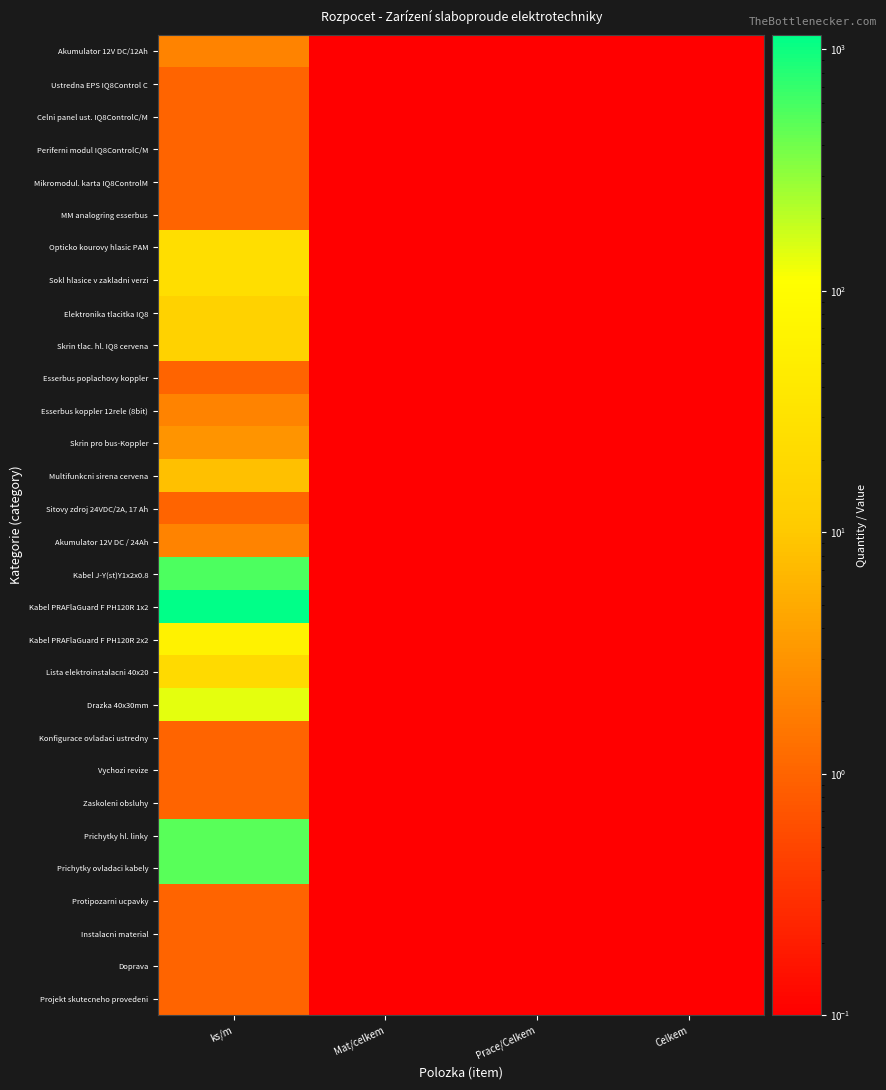

Reading left to right, what are all the values shown in this chart?

Akumulator 12V DC/12Ah: ks/m=2.0	Mat/celkem=0.1	Prace/Celkem=0.1	Celkem=0.1
Ustredna EPS IQ8Control C: ks/m=1.0	Mat/celkem=0.1	Prace/Celkem=0.1	Celkem=0.1
Celni panel ust. IQ8ControlC/M: ks/m=1.0	Mat/celkem=0.1	Prace/Celkem=0.1	Celkem=0.1
Periferni modul IQ8ControlC/M: ks/m=1.0	Mat/celkem=0.1	Prace/Celkem=0.1	Celkem=0.1
Mikromodul. karta IQ8ControlM: ks/m=1.0	Mat/celkem=0.1	Prace/Celkem=0.1	Celkem=0.1
MM analogring esserbus: ks/m=1.0	Mat/celkem=0.1	Prace/Celkem=0.1	Celkem=0.1
Opticko kourovy hlasic PAM: ks/m=25.0	Mat/celkem=0.1	Prace/Celkem=0.1	Celkem=0.1
Sokl hlasice v zakladni verzi: ks/m=25.0	Mat/celkem=0.1	Prace/Celkem=0.1	Celkem=0.1
Elektronika tlacitka IQ8: ks/m=14.0	Mat/celkem=0.1	Prace/Celkem=0.1	Celkem=0.1
Skrin tlac. hl. IQ8 cervena: ks/m=14.0	Mat/celkem=0.1	Prace/Celkem=0.1	Celkem=0.1
Esserbus poplachovy koppler: ks/m=1.0	Mat/celkem=0.1	Prace/Celkem=0.1	Celkem=0.1
Esserbus koppler 12rele (8bit): ks/m=2.0	Mat/celkem=0.1	Prace/Celkem=0.1	Celkem=0.1
Skrin pro bus-Koppler: ks/m=3.0	Mat/celkem=0.1	Prace/Celkem=0.1	Celkem=0.1
Multifunkcni sirena cervena: ks/m=8.0	Mat/celkem=0.1	Prace/Celkem=0.1	Celkem=0.1
Sitovy zdroj 24VDC/2A, 17 Ah: ks/m=1.0	Mat/celkem=0.1	Prace/Celkem=0.1	Celkem=0.1
Akumulator 12V DC / 24Ah: ks/m=2.0	Mat/celkem=0.1	Prace/Celkem=0.1	Celkem=0.1
Kabel J-Y(st)Y1x2x0.8: ks/m=570.0	Mat/celkem=0.1	Prace/Celkem=0.1	Celkem=0.1
Kabel PRAFlaGuard F PH120R 1x2: ks/m=1145.0	Mat/celkem=0.1	Prace/Celkem=0.1	Celkem=0.1
Kabel PRAFlaGuard F PH120R 2x2: ks/m=60.0	Mat/celkem=0.1	Prace/Celkem=0.1	Celkem=0.1
Lista elektroinstalacni 40x20: ks/m=20.0	Mat/celkem=0.1	Prace/Celkem=0.1	Celkem=0.1
Drazka 40x30mm: ks/m=140.0	Mat/celkem=0.1	Prace/Celkem=0.1	Celkem=0.1
Konfigurace ovladaci ustredny: ks/m=1.0	Mat/celkem=0.1	Prace/Celkem=0.1	Celkem=0.1
Vychozi revize: ks/m=1.0	Mat/celkem=0.1	Prace/Celkem=0.1	Celkem=0.1
Zaskoleni obsluhy: ks/m=1.0	Mat/celkem=0.1	Prace/Celkem=0.1	Celkem=0.1
Prichytky hl. linky: ks/m=500.0	Mat/celkem=0.1	Prace/Celkem=0.1	Celkem=0.1
Prichytky ovladaci kabely: ks/m=500.0	Mat/celkem=0.1	Prace/Celkem=0.1	Celkem=0.1
Protipozarni ucpavky: ks/m=1.0	Mat/celkem=0.1	Prace/Celkem=0.1	Celkem=0.1
Instalacni material: ks/m=1.0	Mat/celkem=0.1	Prace/Celkem=0.1	Celkem=0.1
Doprava: ks/m=1.0	Mat/celkem=0.1	Prace/Celkem=0.1	Celkem=0.1
Projekt skutecneho provedeni: ks/m=1.0	Mat/celkem=0.1	Prace/Celkem=0.1	Celkem=0.1